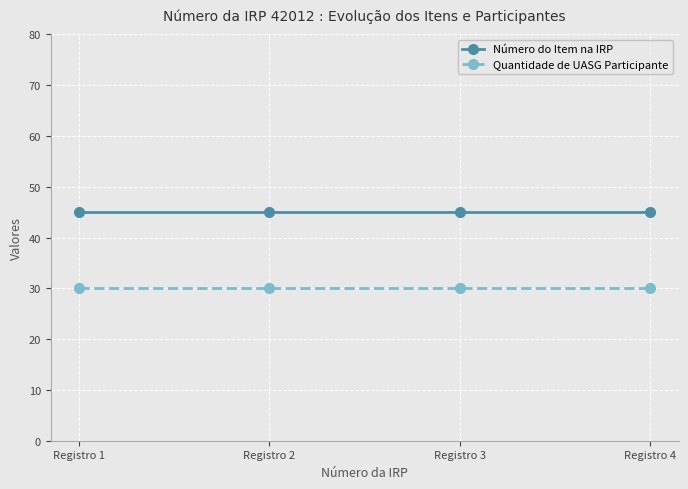

True or false: Quantidade de UASG Participante and Número do Item na IRP cross at least once.

False